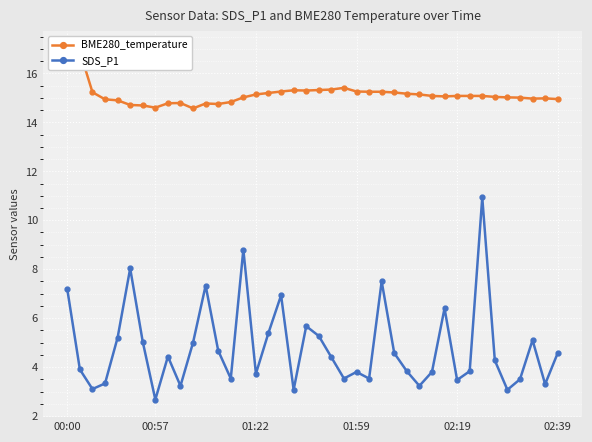

In BME280_temperature, how many points are lower than both neighbors (excluding endpoints)?

6